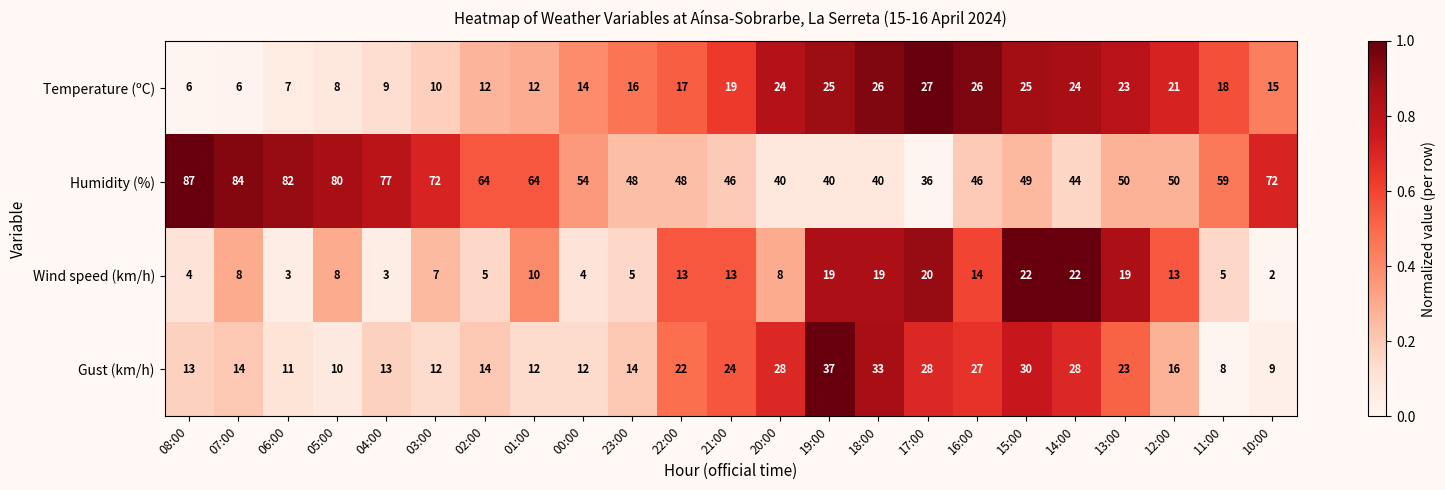

List the series in order of their peak value, highest first.

Humidity (%), Gust (km/h), Temperature (ºC), Wind speed (km/h)